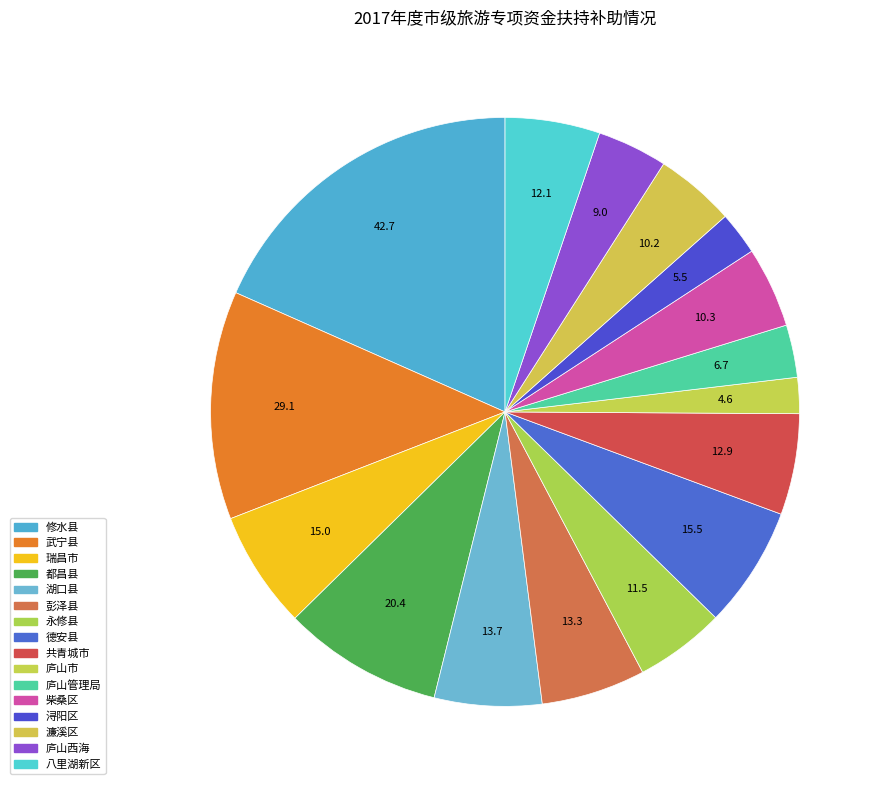

True or false: 修水县 accounts for 34% of the total.

False